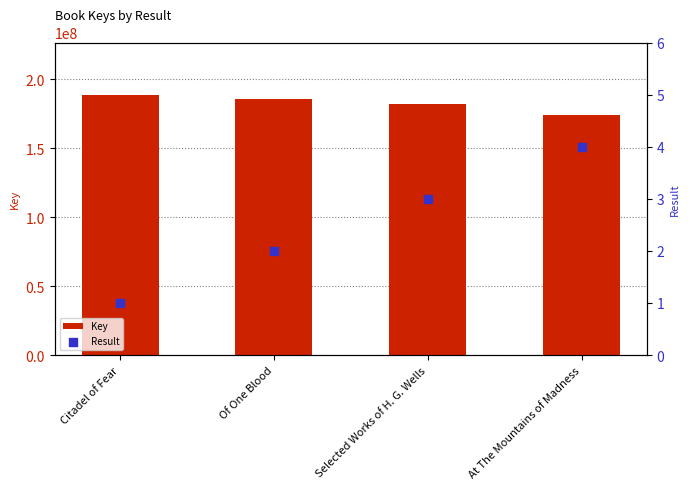

What are all the series names shown in the legend?

Key, Result